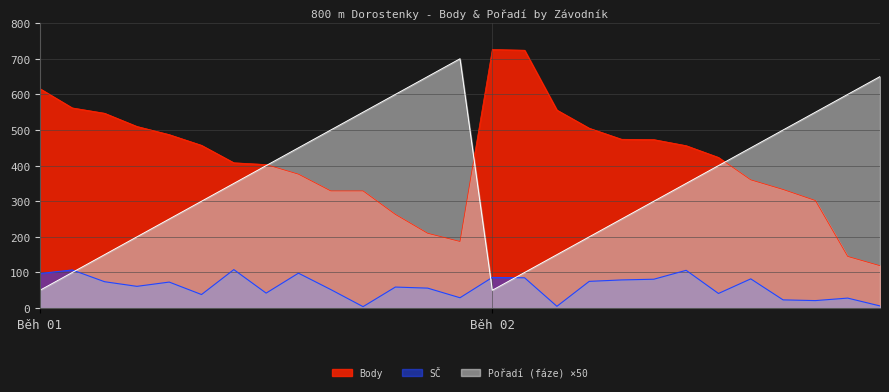

Rank the series by their average value, from highest to lowest.

Body, Pořadí (fáze) ×50, SČ